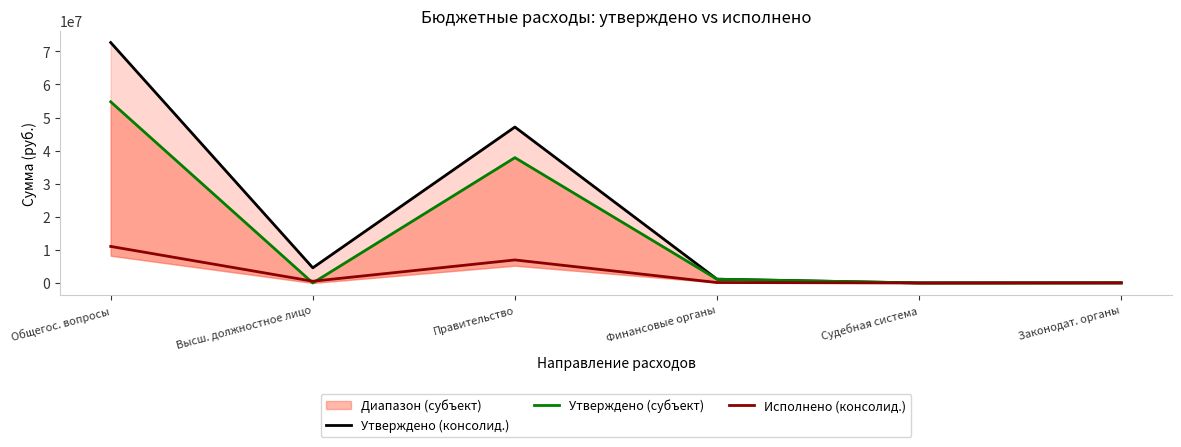

List the labels in order of Утверждено (субъект) value, largest first.

Общегос. вопросы, Правительство, Финансовые органы, Законодат. органы, Судебная система, Высш. должностное лицо